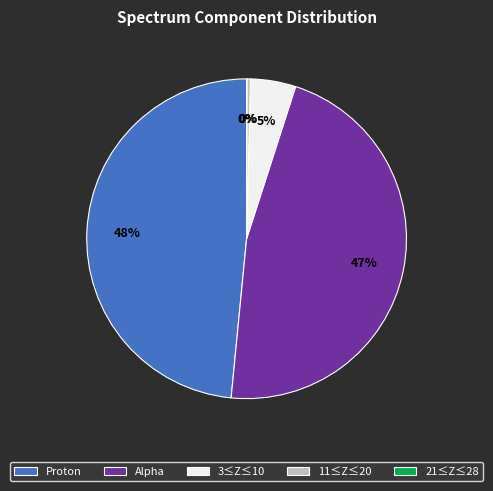

To the nearest percent, what is the difference between the 3≤Z≤10 and Alpha slice percentages?

42%